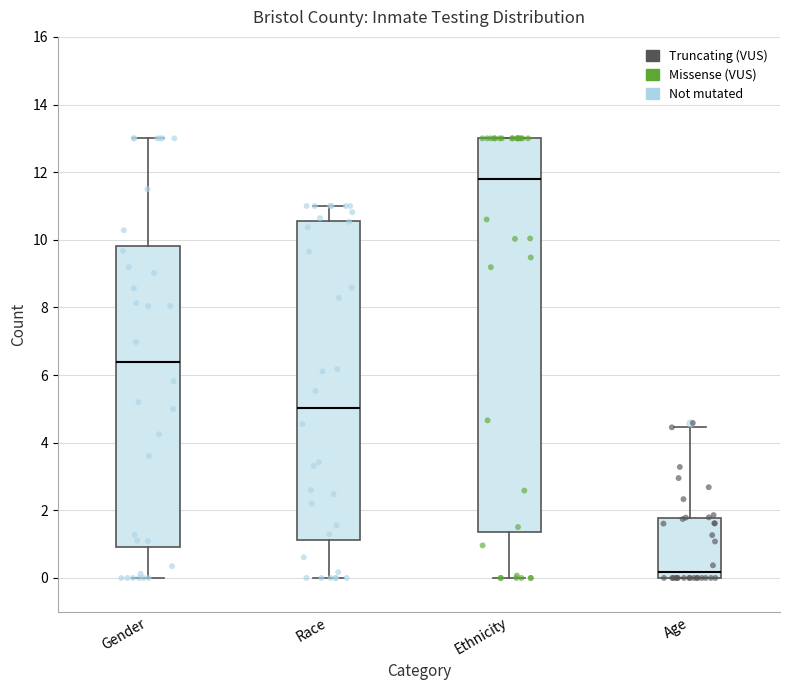

Which box has the lowest median line?

Age